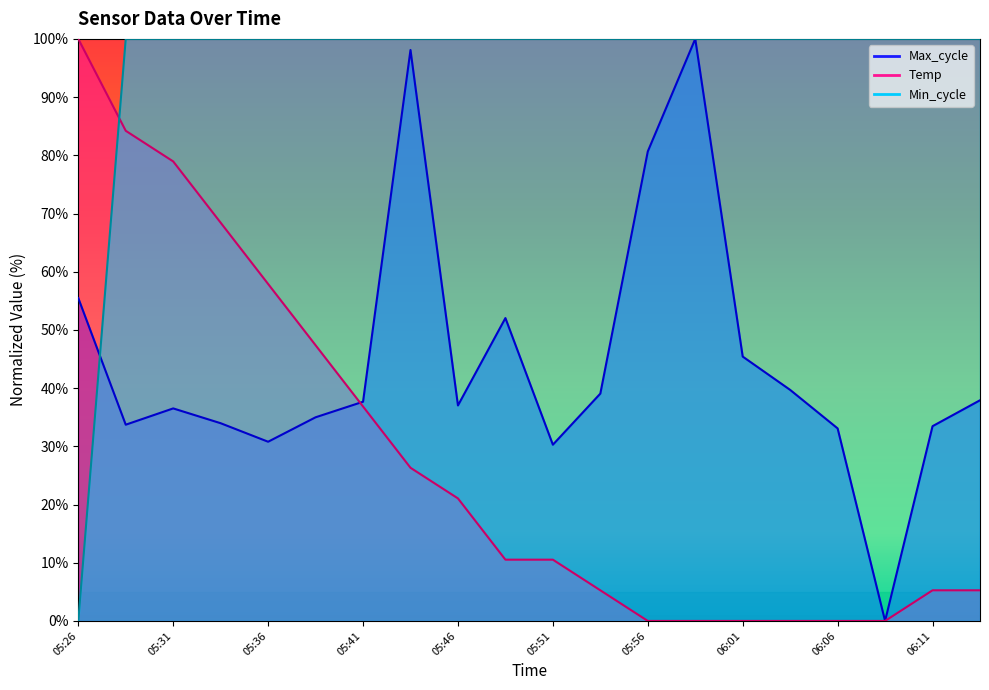

After their last crossing, which series has the higher values: Min_cycle or Max_cycle?

Min_cycle